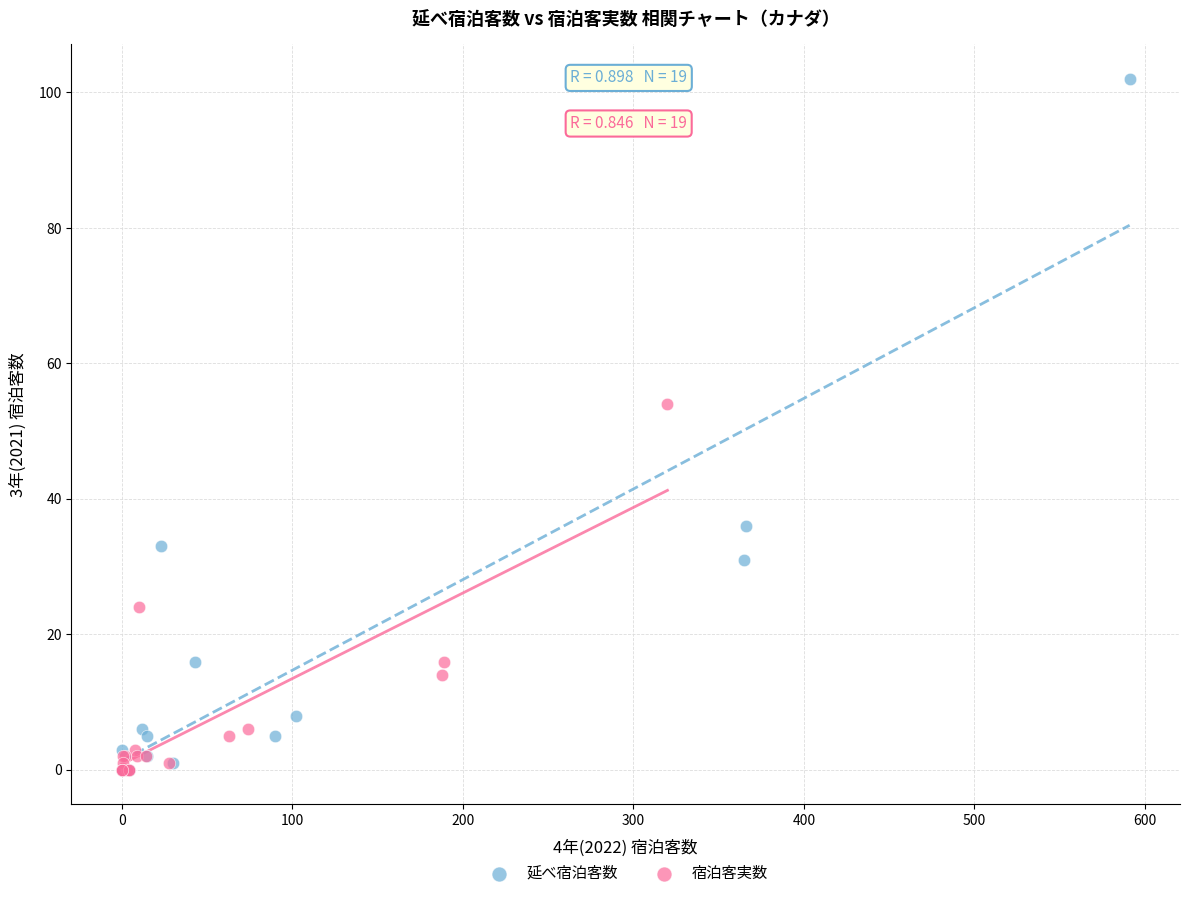

Which series has the largest Y range (max minus min)?

延べ宿泊客数